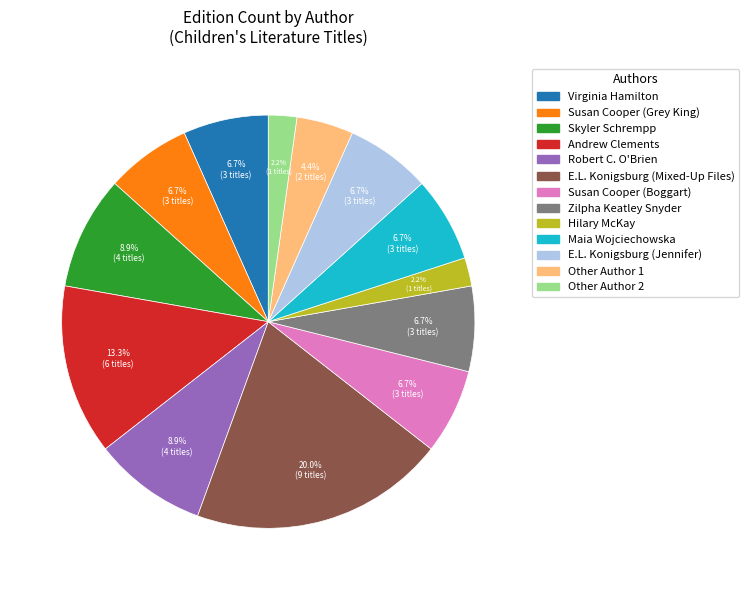

Is there a majority slice in this chart?

No